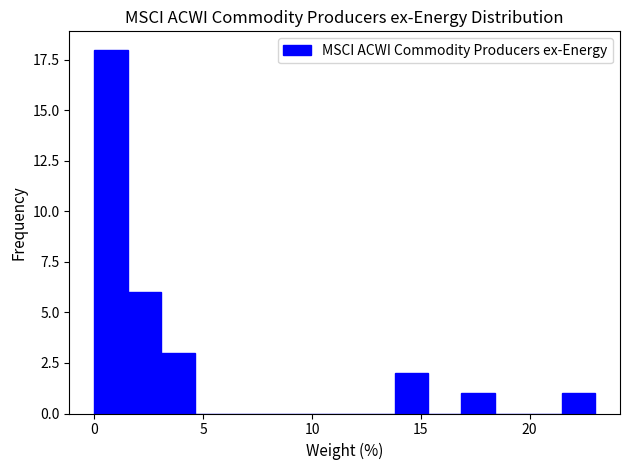

Read against the x-axis, roughly where is the centre of the tallest bar?

1.0